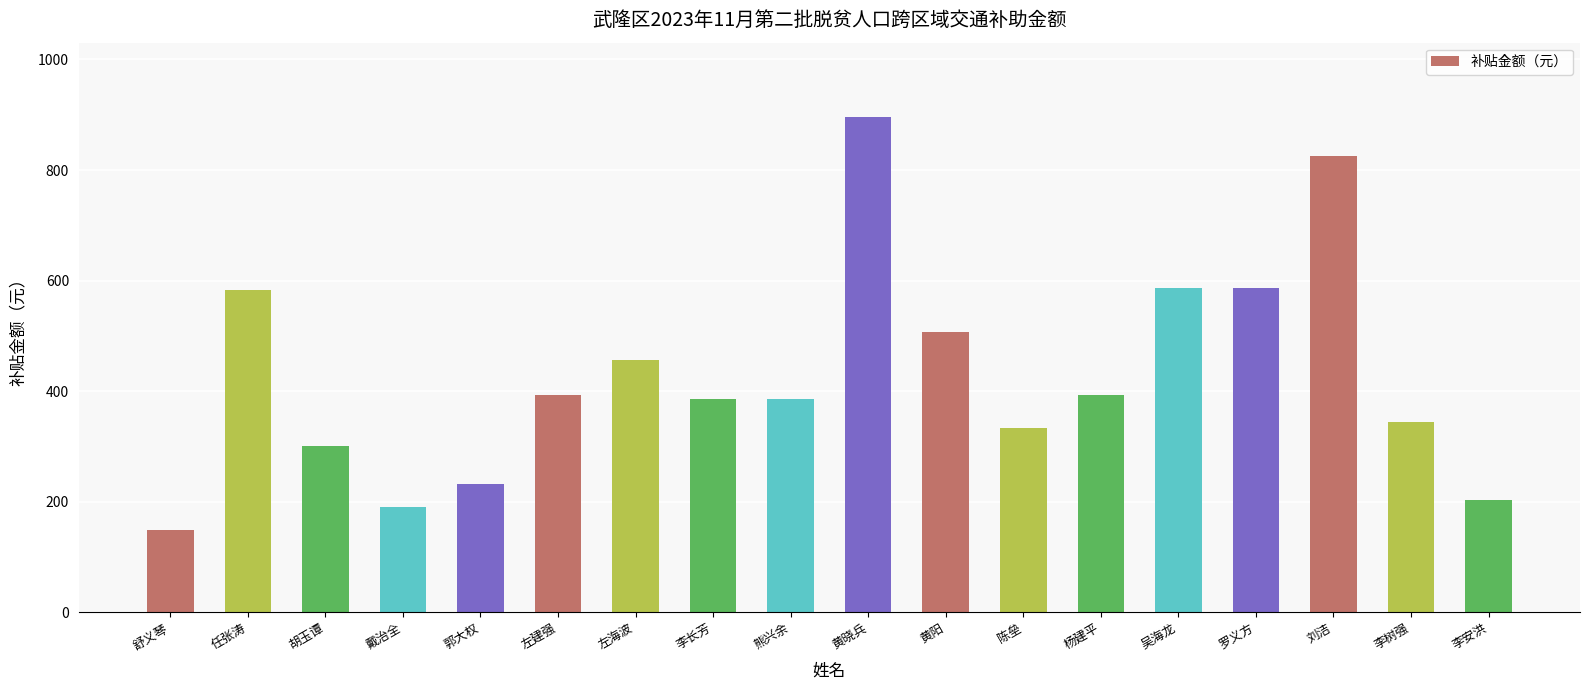

Which category has the highest value across all series?

黄晓兵